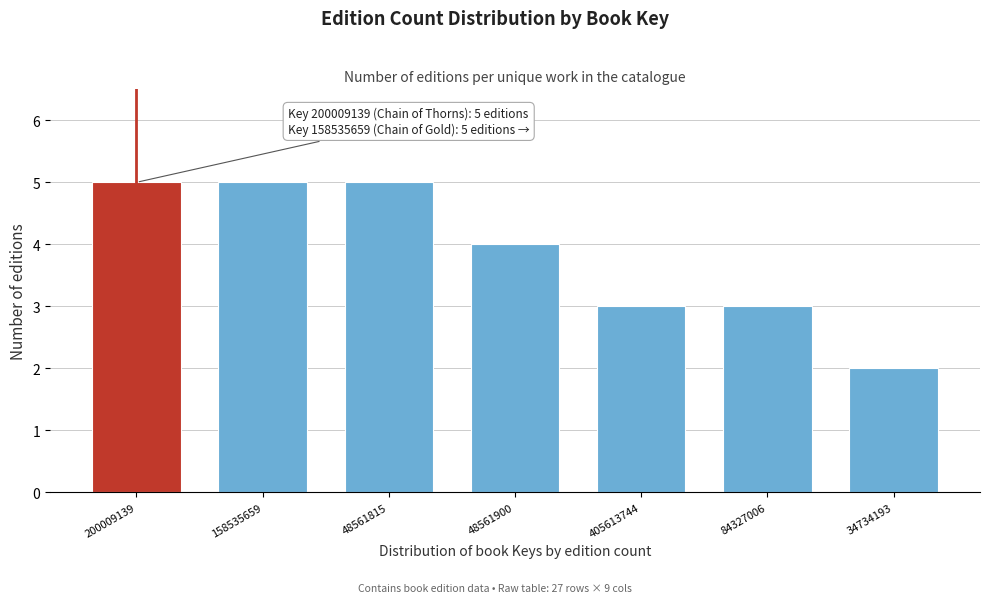

Reading left to right, what are all the values shown in this chart?

200009139=5	158535659=5	48561815=5	48561900=4	405613744=3	84327006=3	34734193=2